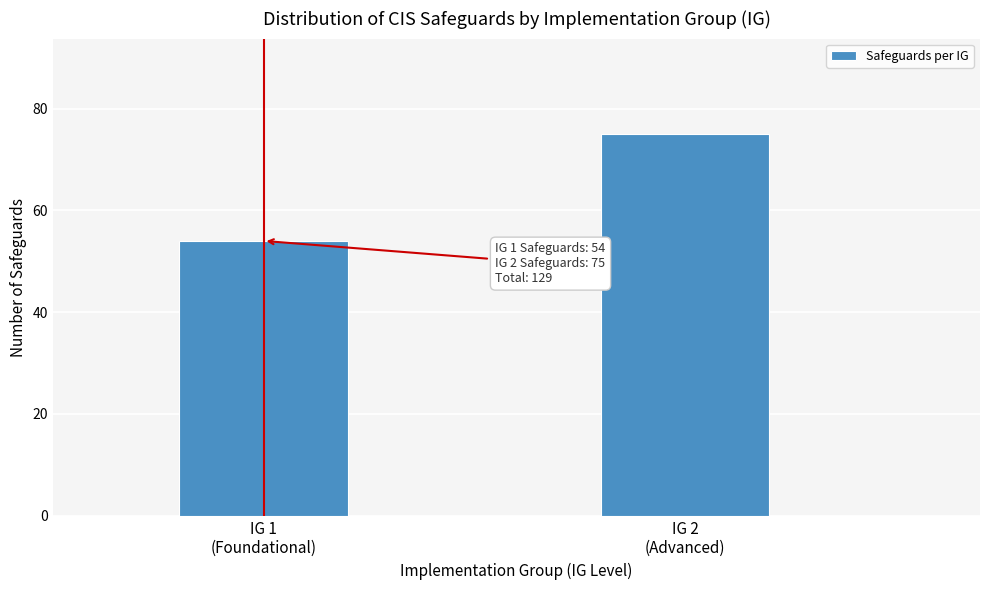

Reading right to left, transcribe all the data shown in this chart.

75	54